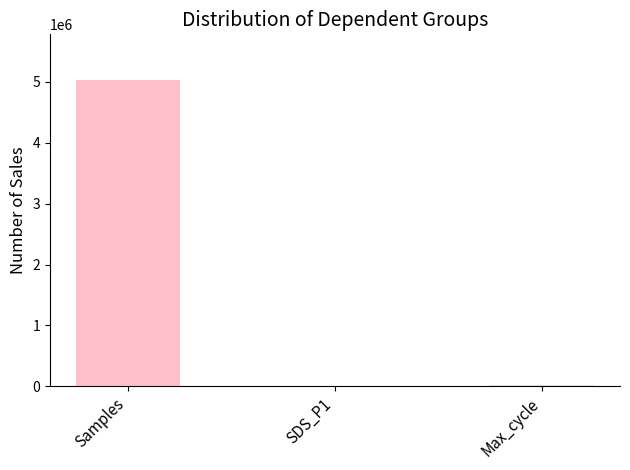

Is it true that the value at Samples is 2491969.8?

False